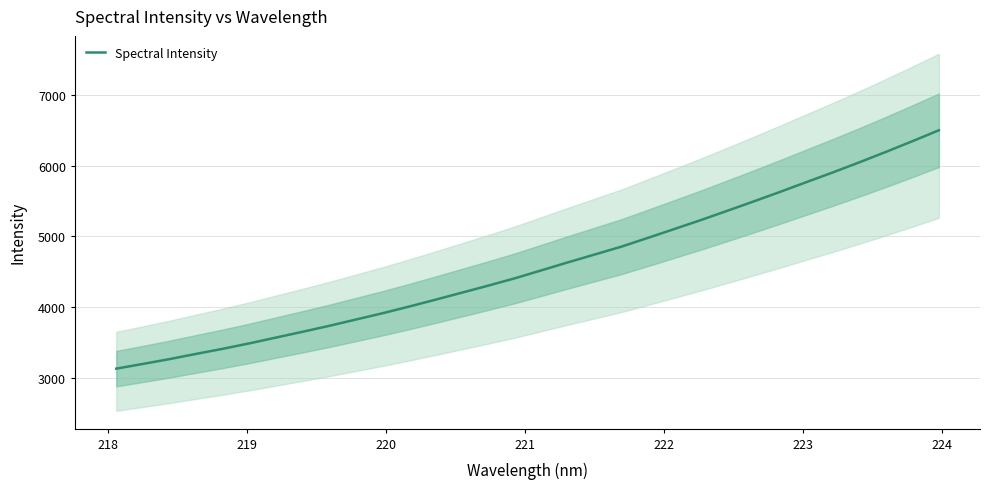

What is the highest value of the Spectral Intensity series?

6498.3